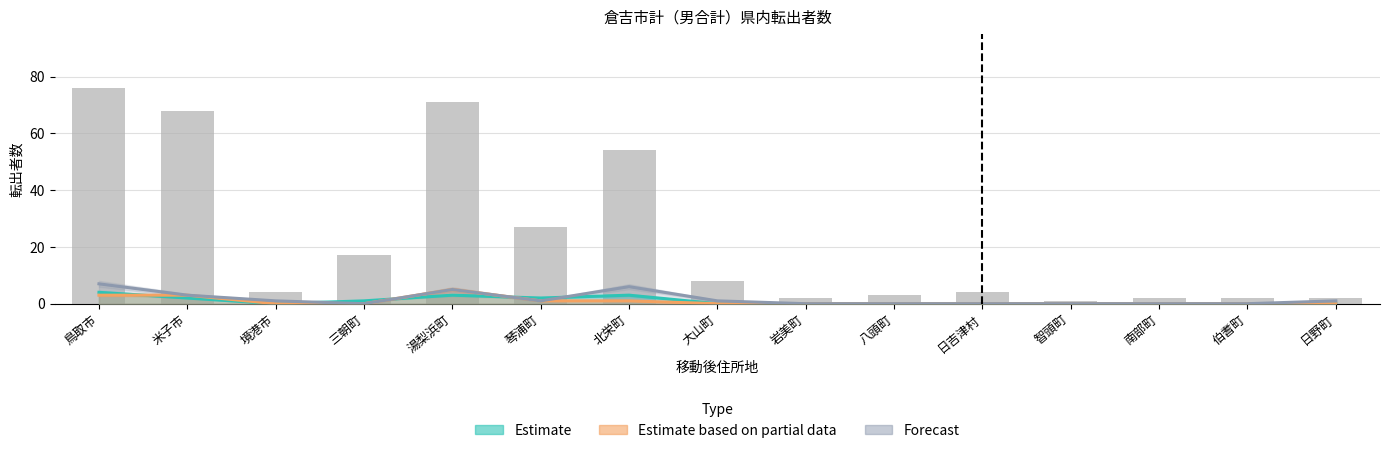

What is the label of the 14th bar from the right?

米子市